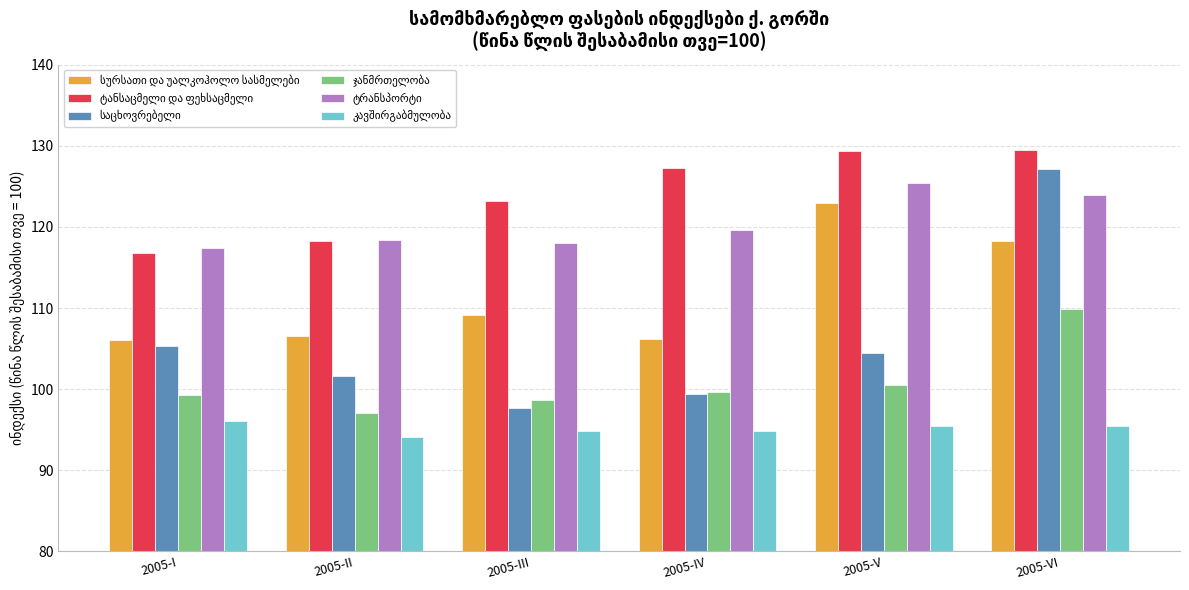

What is the smallest value displayed?

94.1